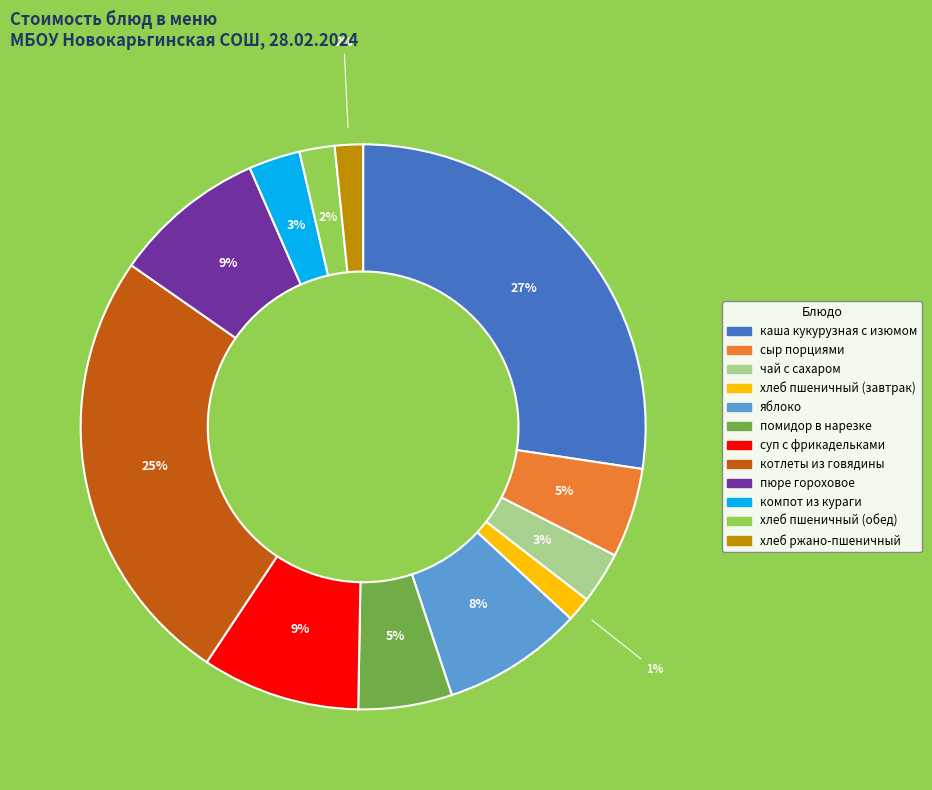

Which has a higher value, каша кукурузная с изюмом or яблоко?

каша кукурузная с изюмом